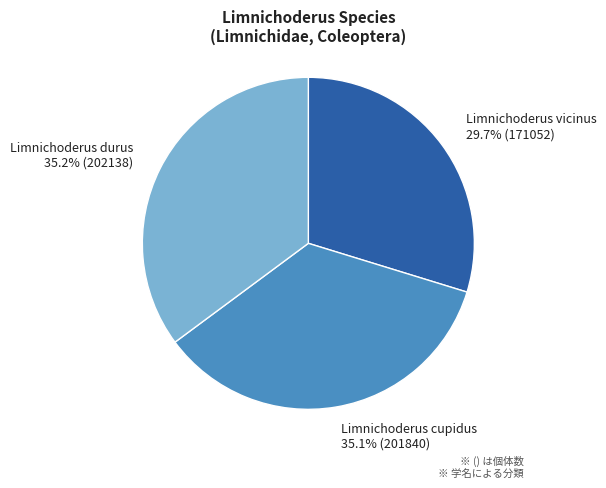

What percentage is the Limnichoderus durus slice, to the nearest percent?

35%